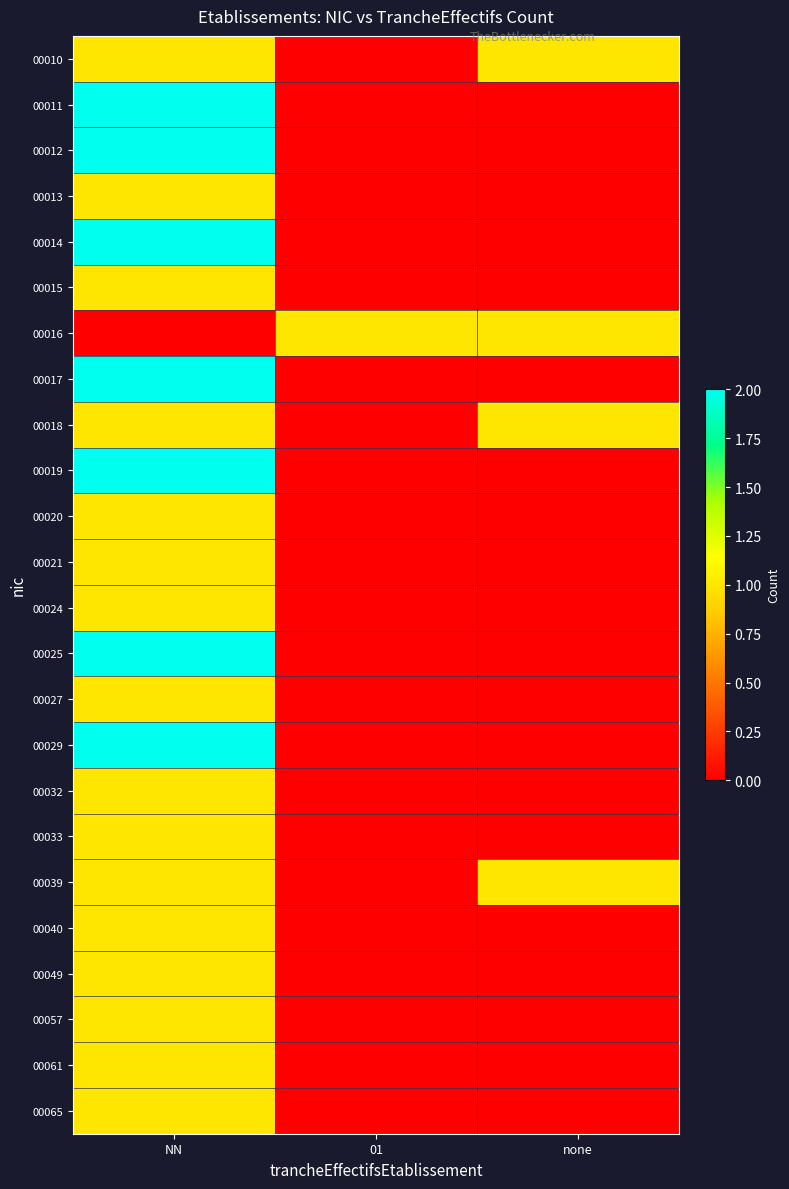

At which category is the sum across all series the highest?

NN